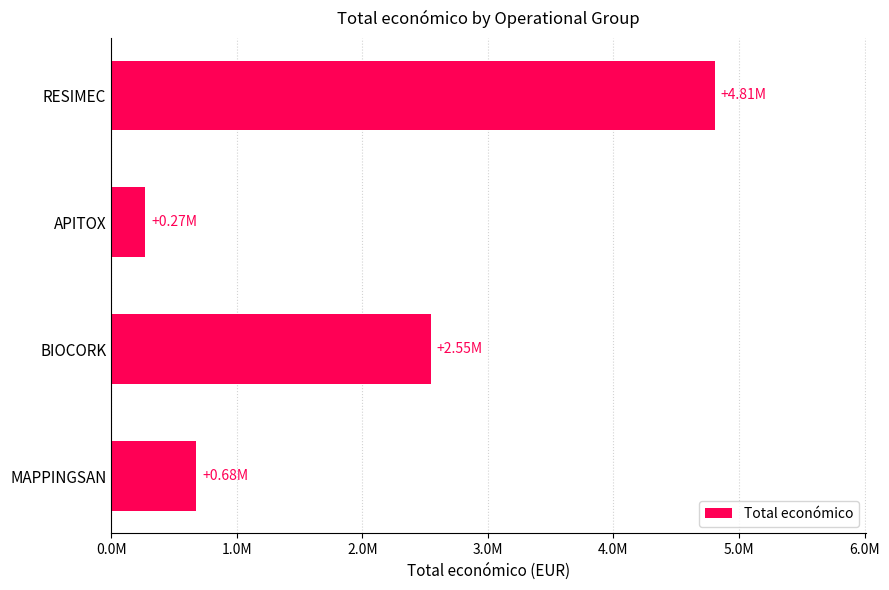

Rank the categories by value from lowest to highest.

APITOX, MAPPINGSAN, BIOCORK, RESIMEC